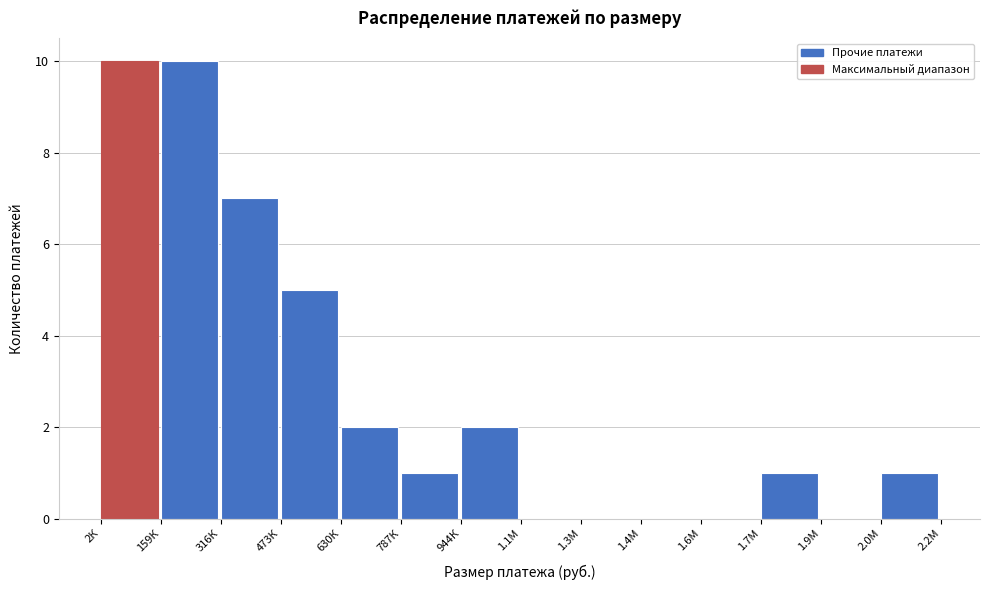

Reading left to right, list all the values displayed in this chart.

2К=10	159К=10	316К=7	473К=5	630К=2	787К=1	944К=2	1.1М=0	1.3М=0	1.4М=0	1.6М=0	1.7М=1	1.9М=0	2.0М=1